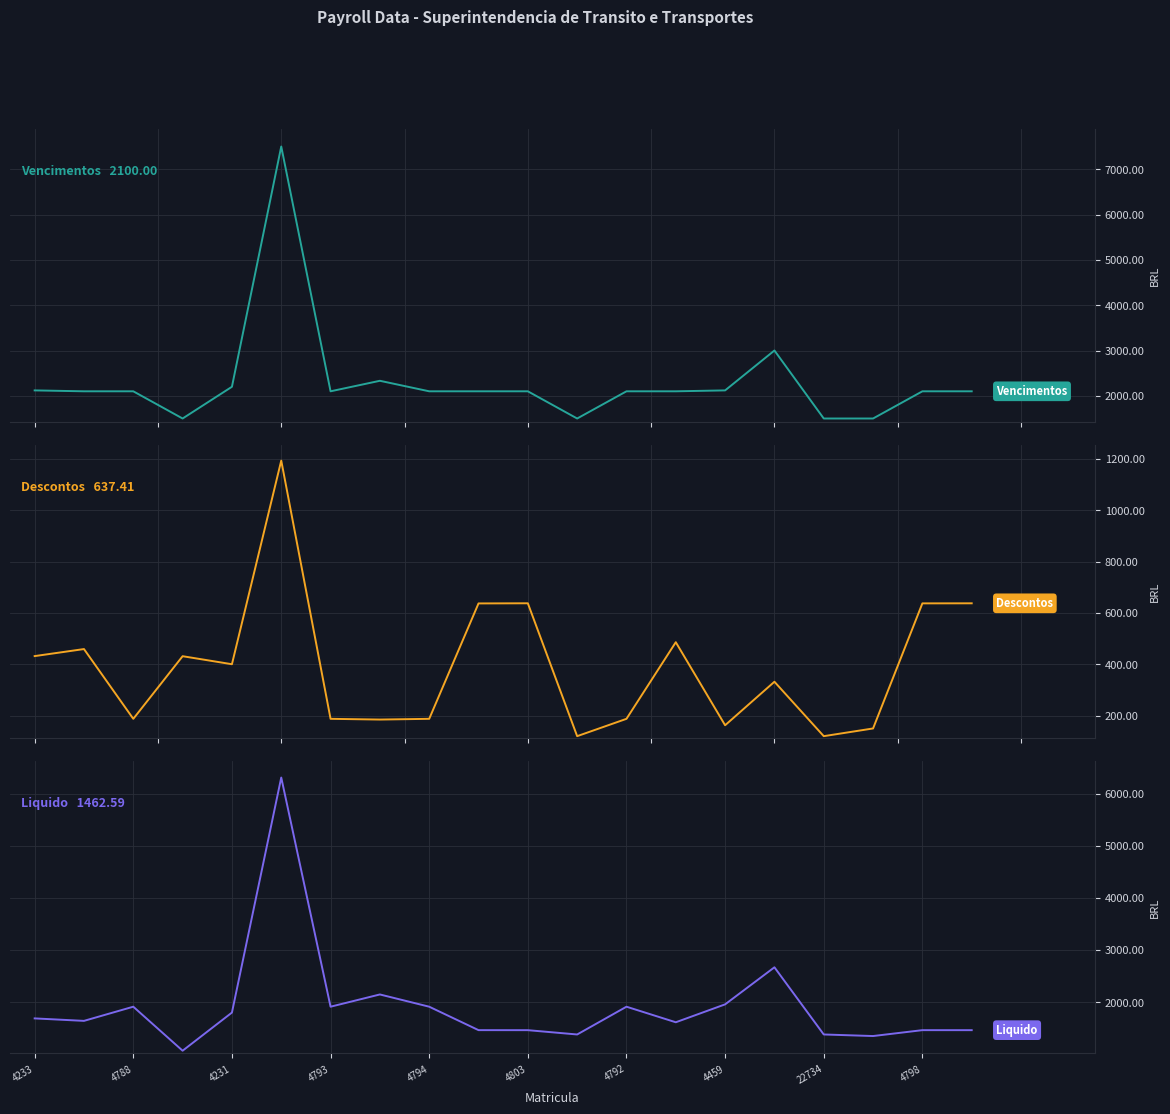

What is the value of the Descontos point at the 1st from the left?

431.8